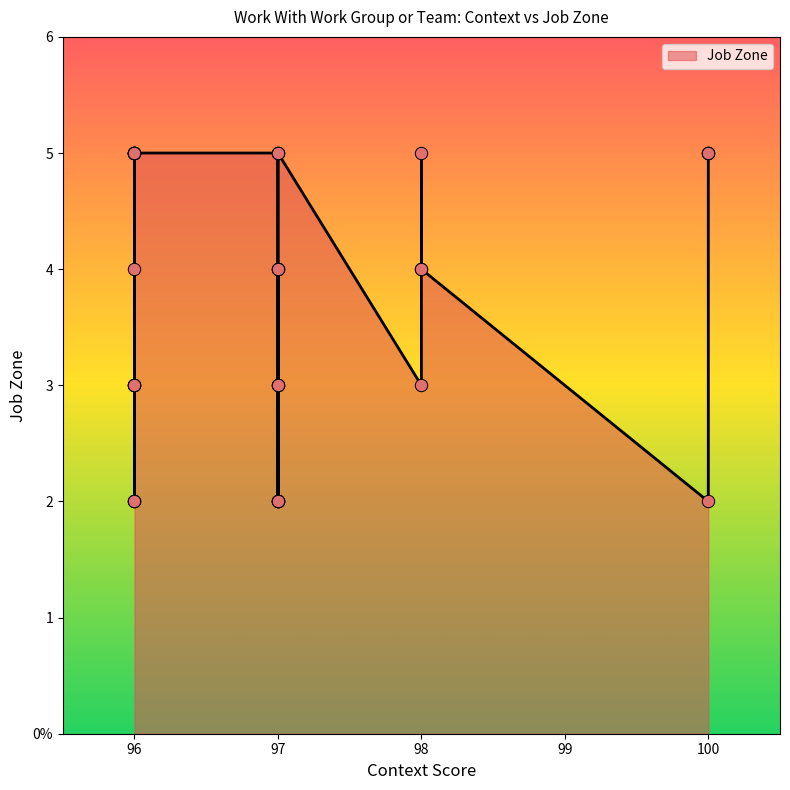

What is the ratio of the value at 97 to the value at 100?

0.8